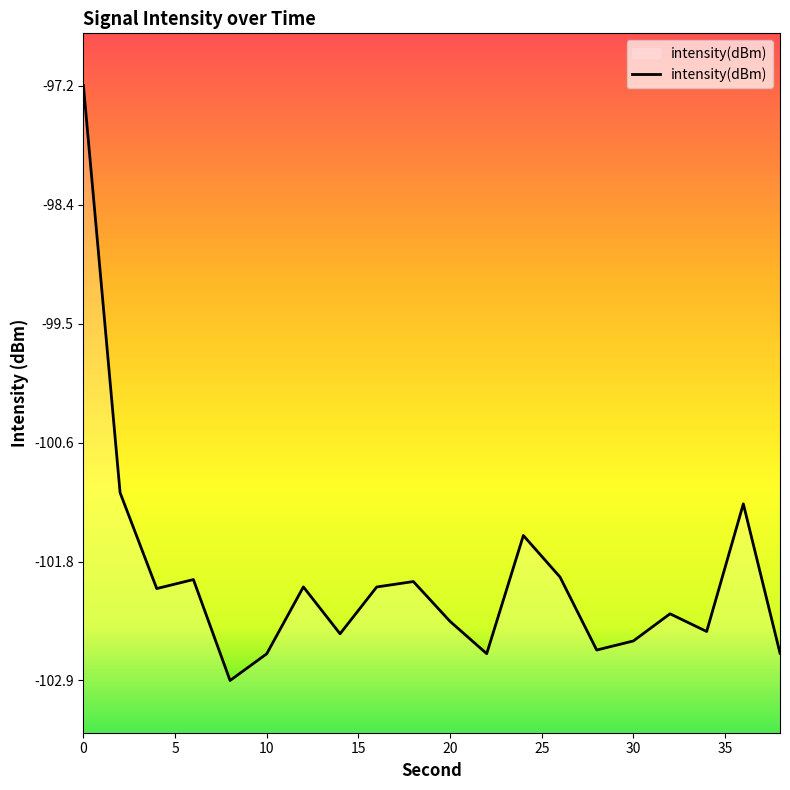

How many data points are above -102?

7